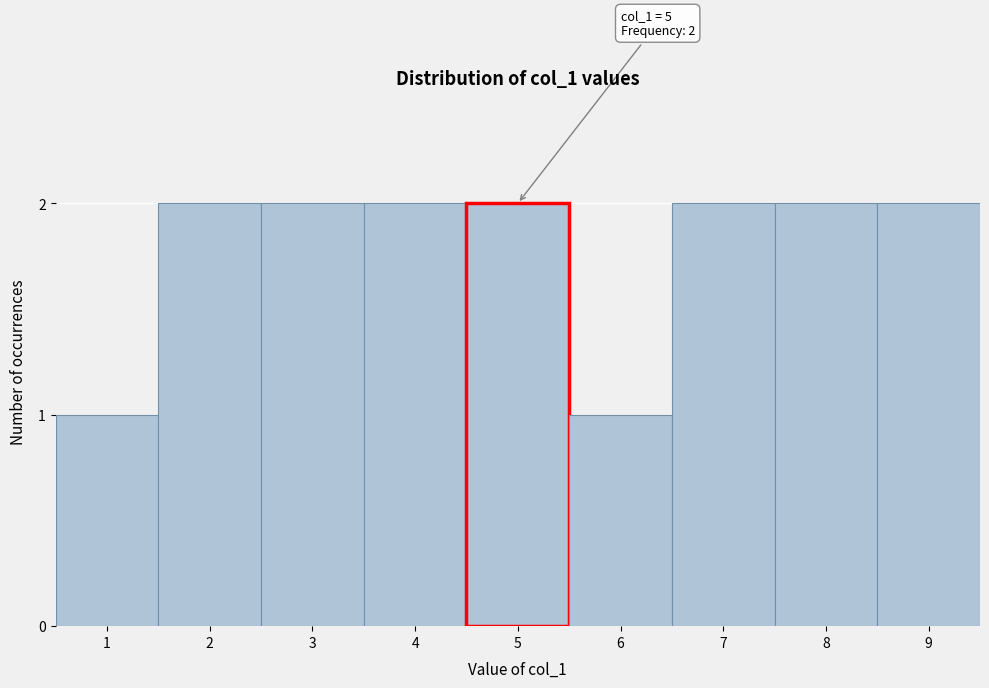

Reading right to left, transcribe all the data shown in this chart.

2	2	2	1	2	2	2	2	1